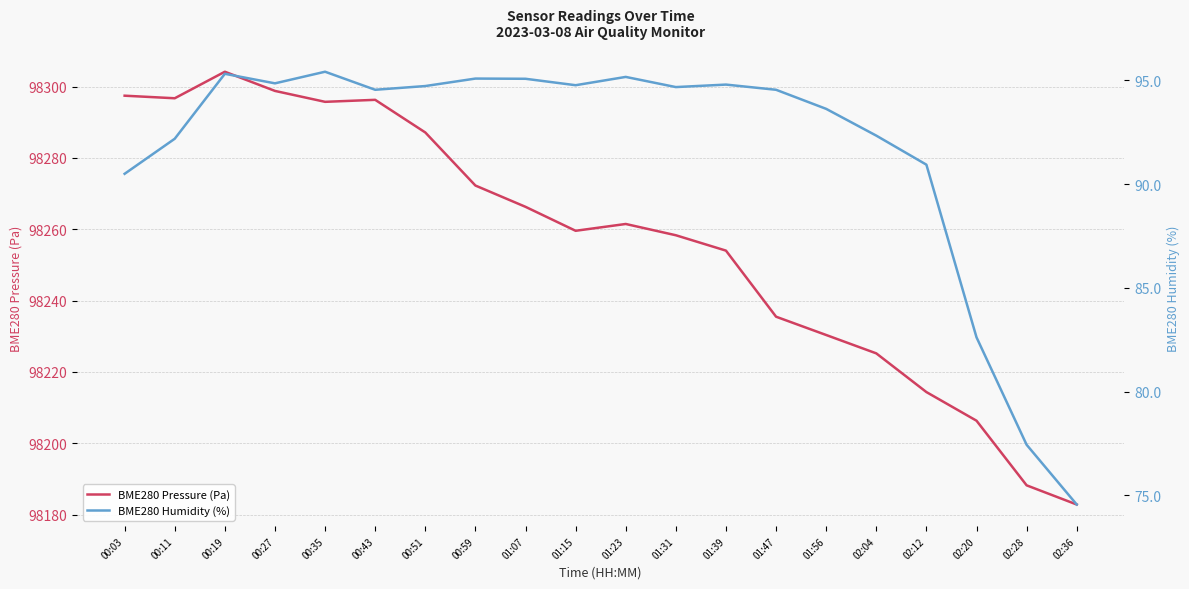

What are all the series names shown in the legend?

BME280 Pressure (Pa), BME280 Humidity (%)